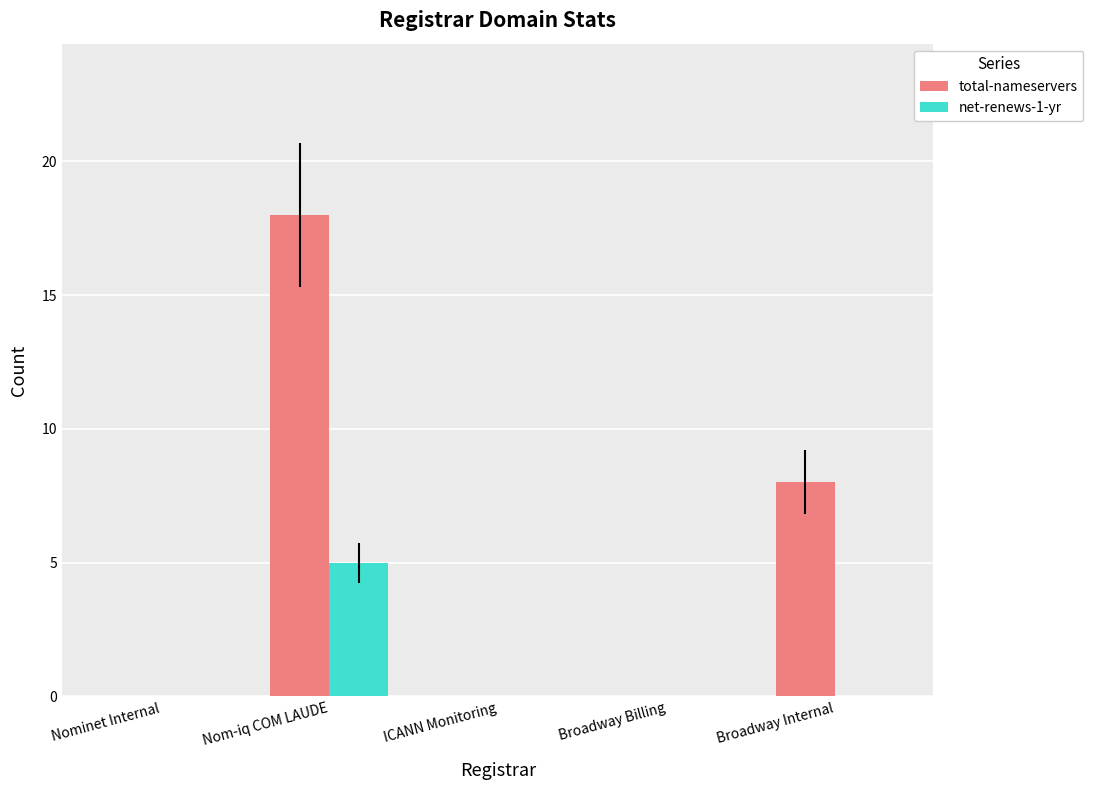

At which category is the sum across all series the highest?

Nom-iq COM LAUDE